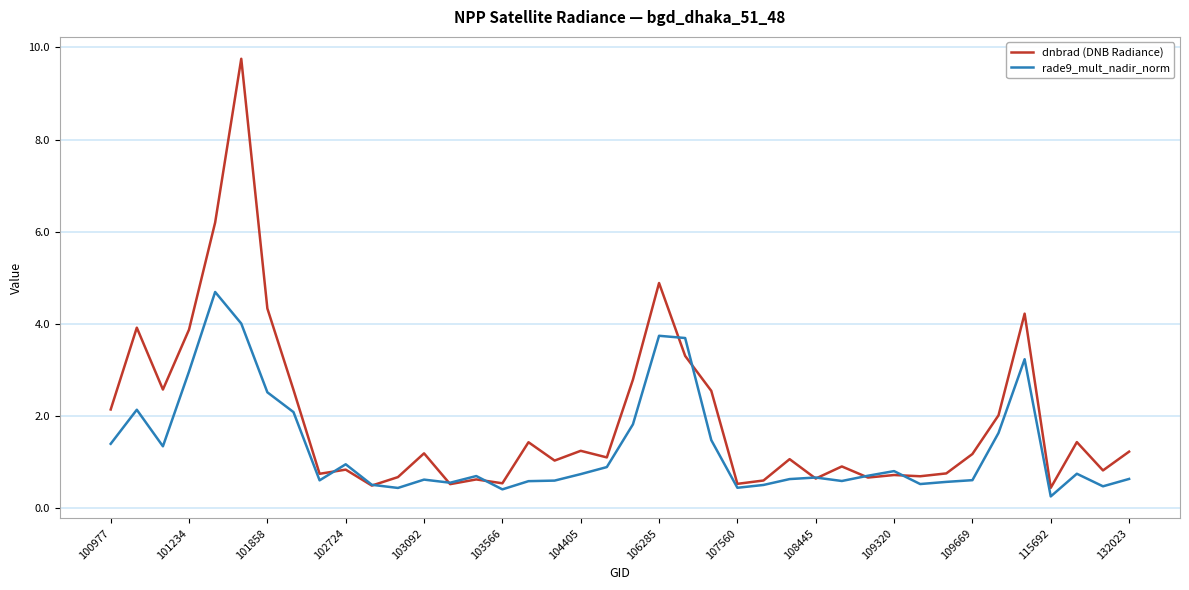

Which series has the largest range (max minus min)?

dnbrad (DNB Radiance)